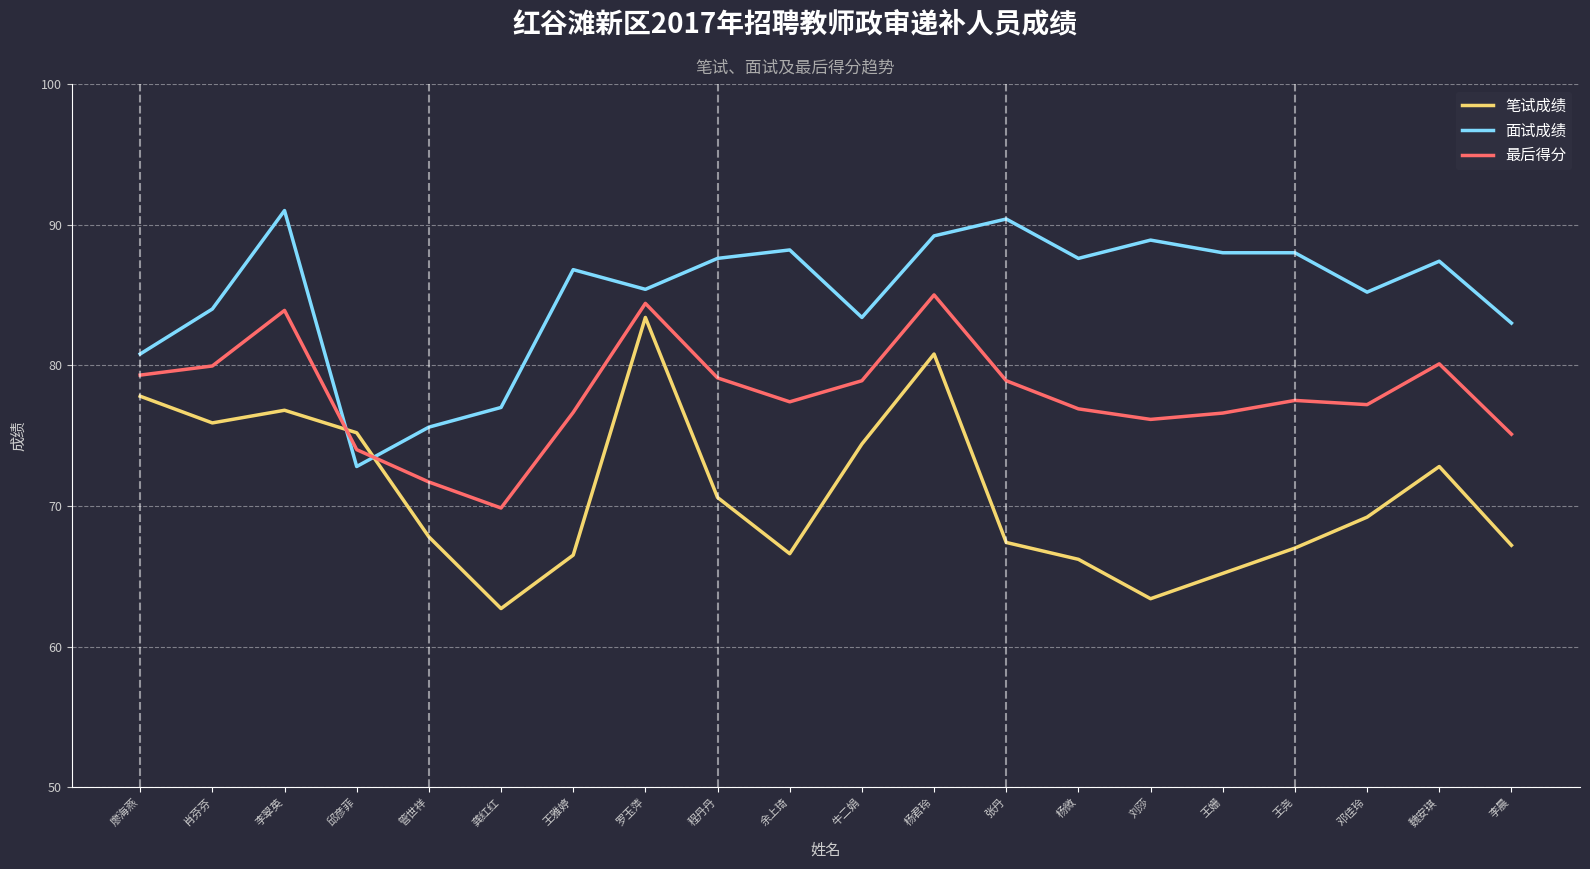

What value does the 笔试成绩 series have at 牛二娟?

74.4